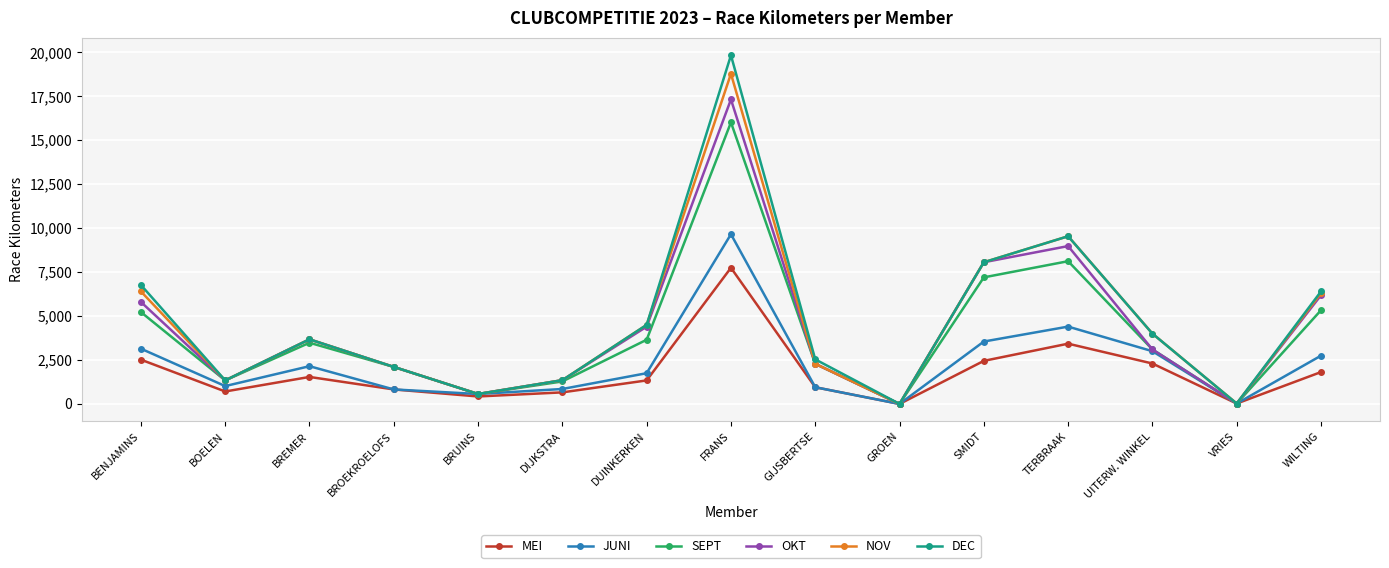

What is the total value across all series at BENJAMINS?

29858